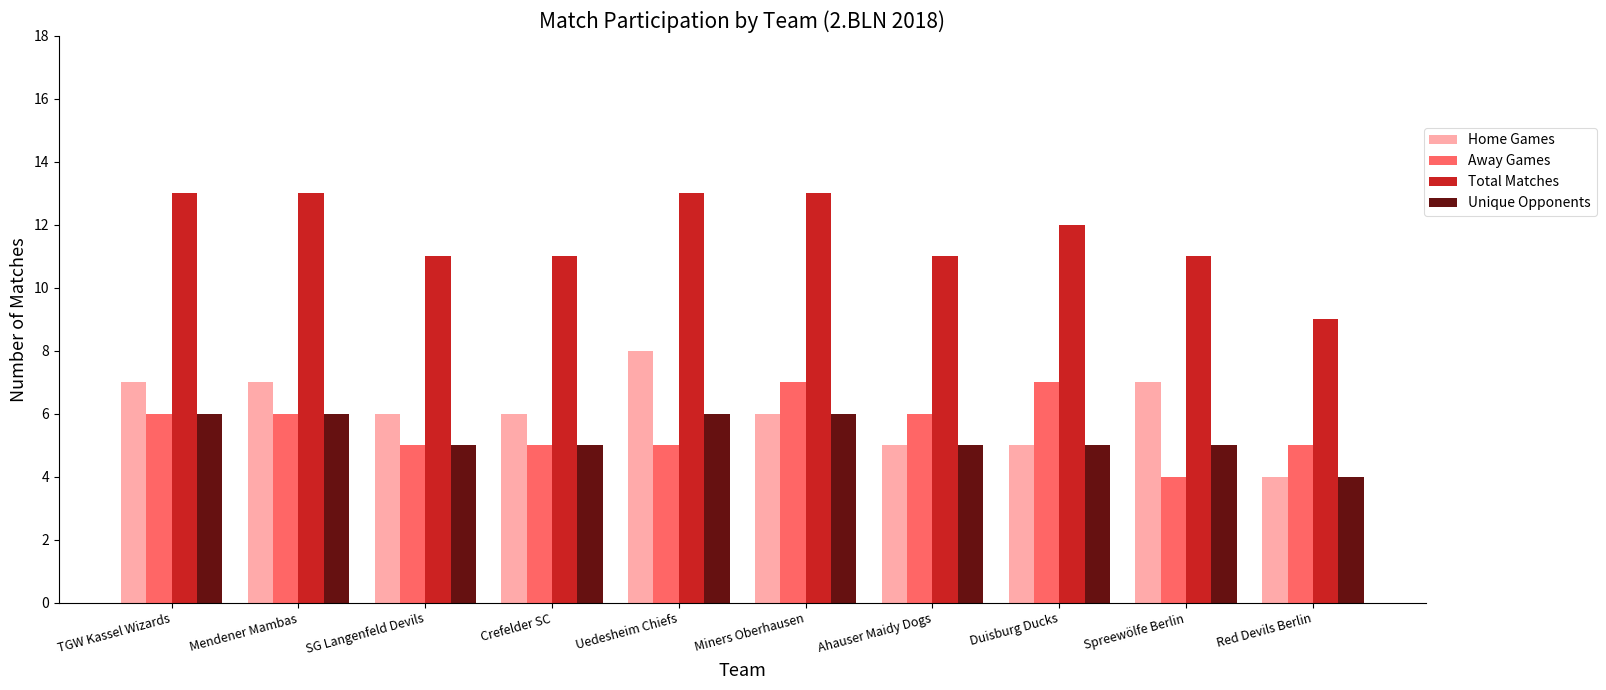

What is the difference between the maximum and minimum values in the Unique Opponents series?

2